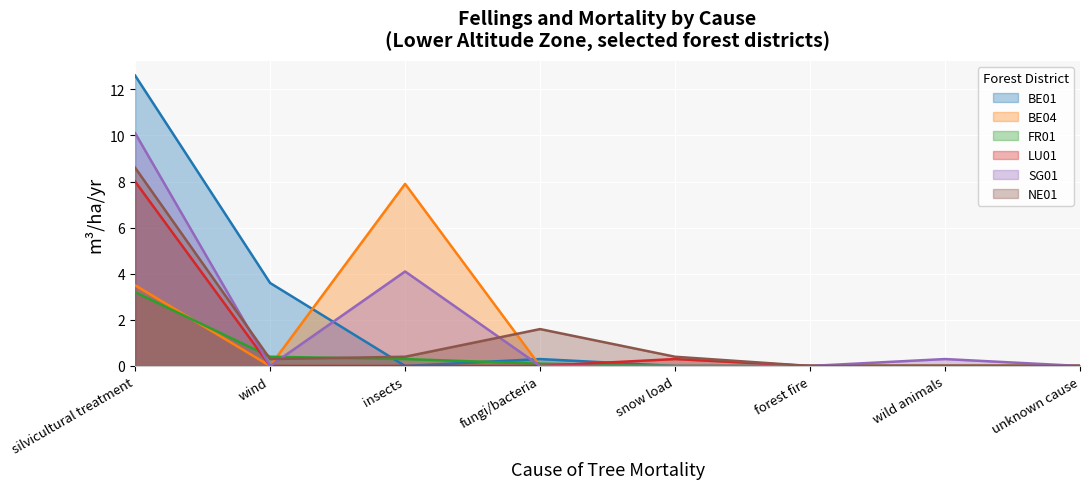

How many series are shown in this chart?

6